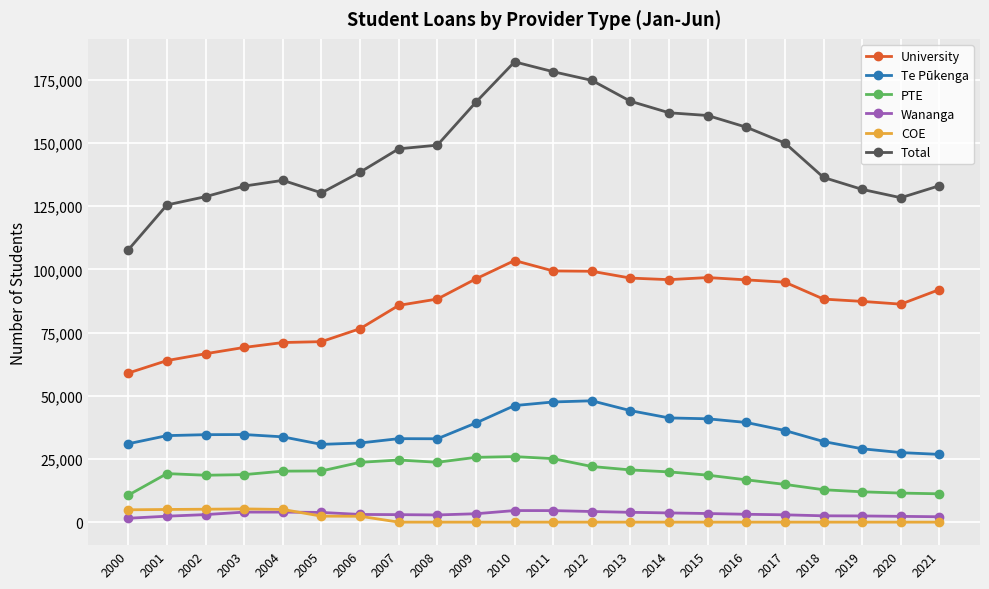

What is the value of the Te Pūkenga point at the 14th from the left?

44109